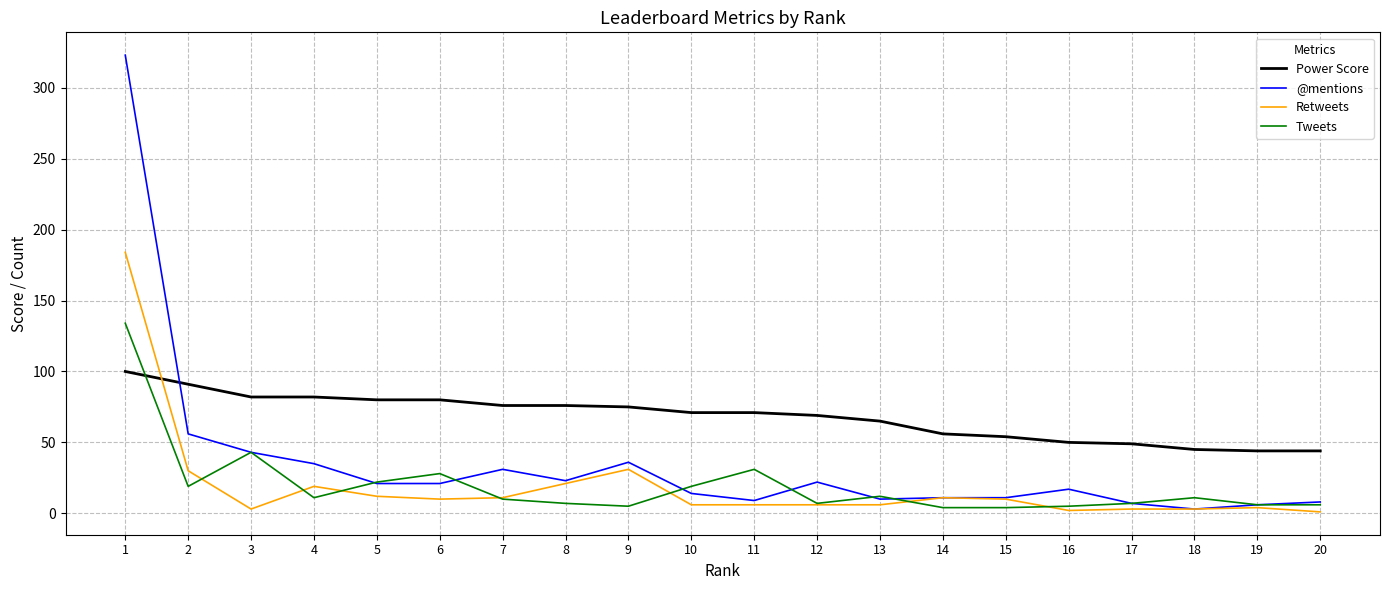

Which series has the largest range (max minus min)?

@mentions